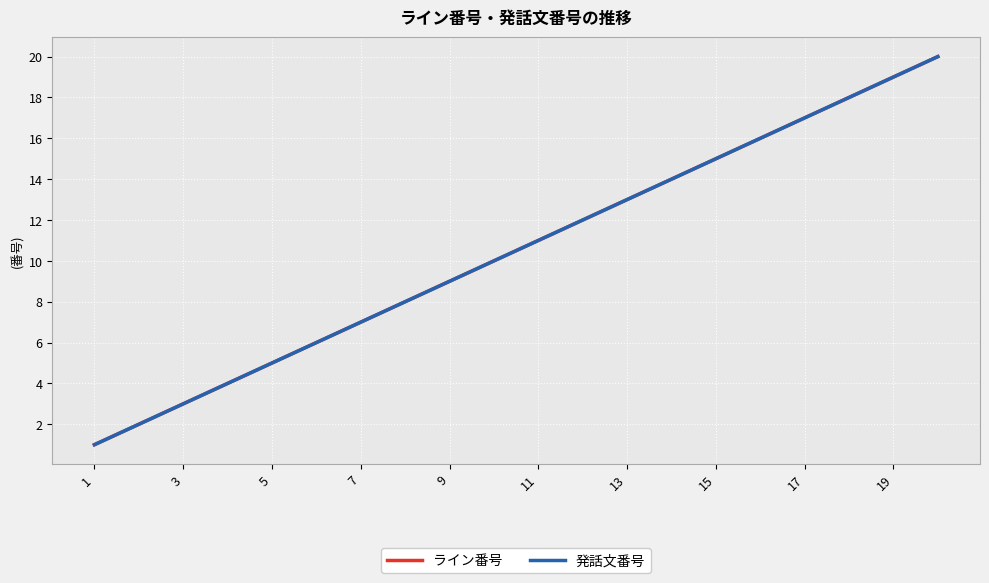

Reading left to right, list all the values displayed in this chart.

ライン番号: 1=1	2=2	3=3	4=4	5=5	6=6	7=7	8=8	9=9	10=10	11=11	12=12	13=13	14=14	15=15	16=16	17=17	18=18	19=19	20=20
発話文番号: 1=1	2=2	3=3	4=4	5=5	6=6	7=7	8=8	9=9	10=10	11=11	12=12	13=13	14=14	15=15	16=16	17=17	18=18	19=19	20=20